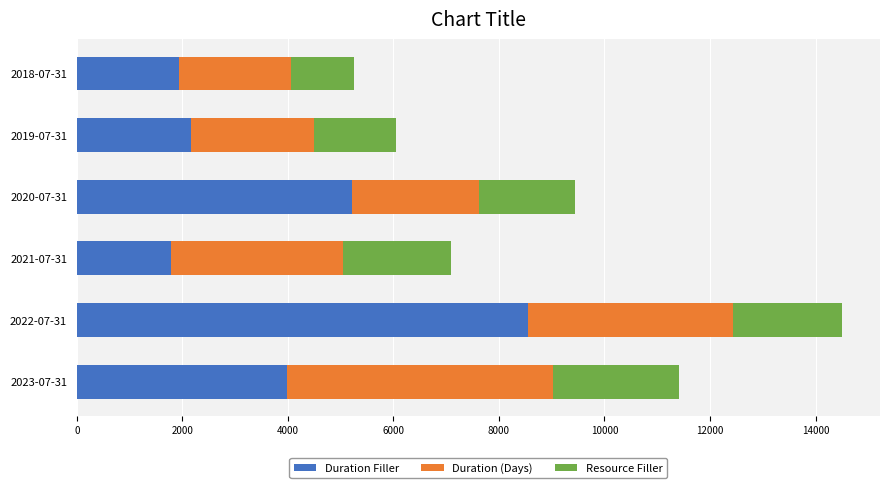

At which category is the sum across all series the highest?

2022-07-31